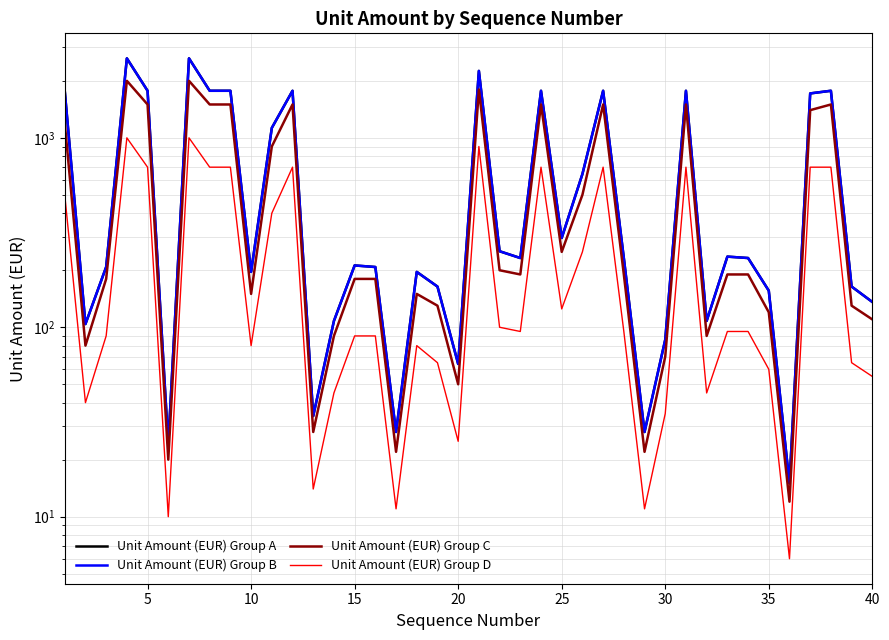

What is the maximum value shown in the chart?

2628